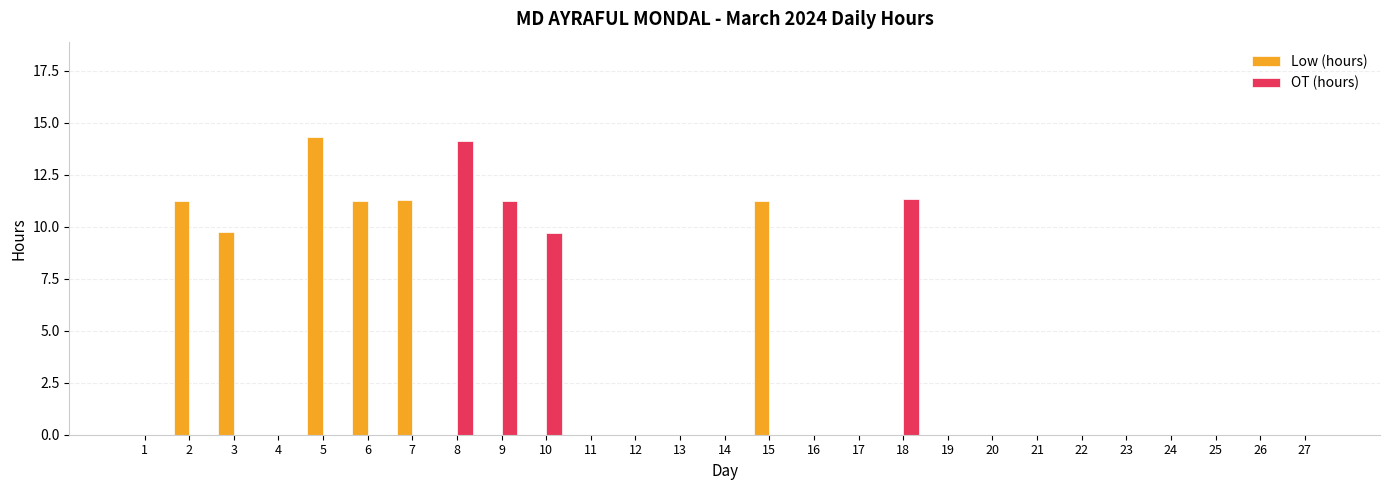

Between 3 and 17, which series saw the biggest shift?

Low (hours)